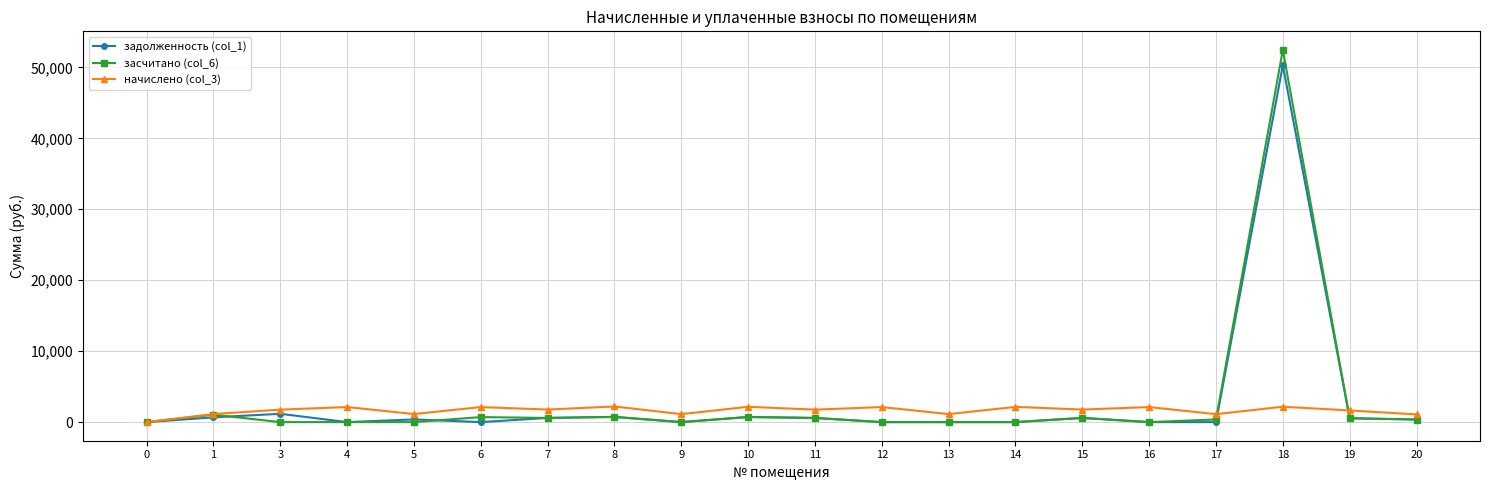

Which series has the largest range (max minus min)?

засчитано (col_6)